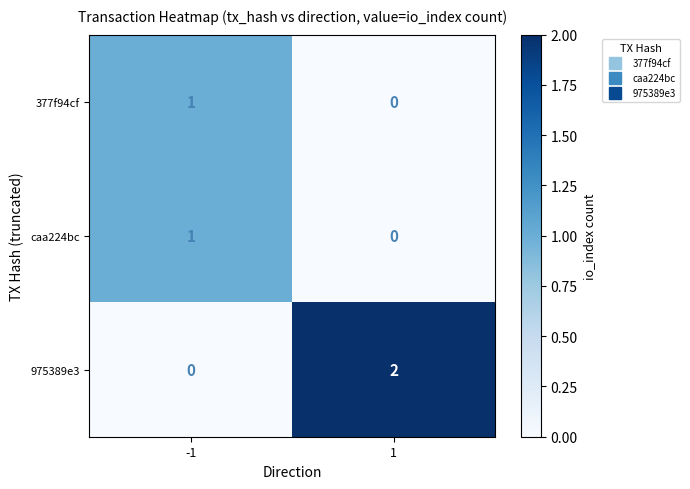

Which series has the largest total across all categories?

975389e3